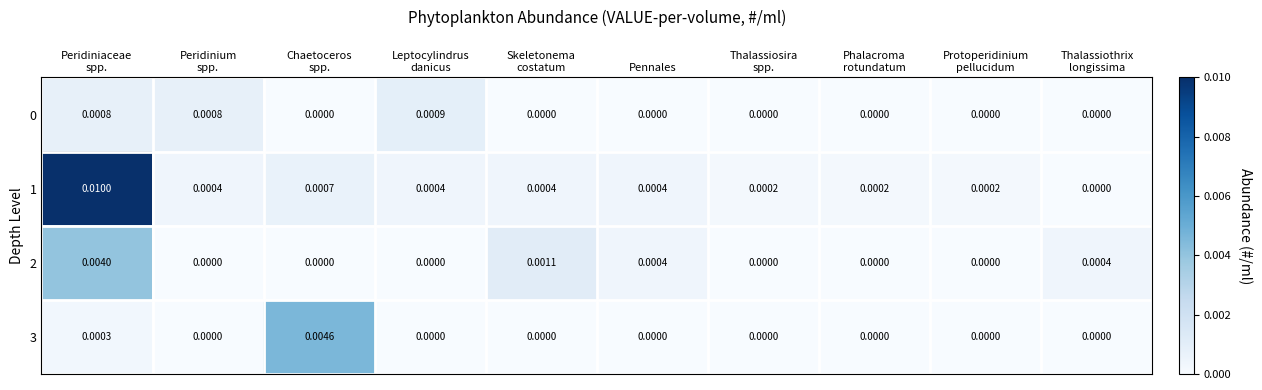

How many distinct data groups are displayed?

4